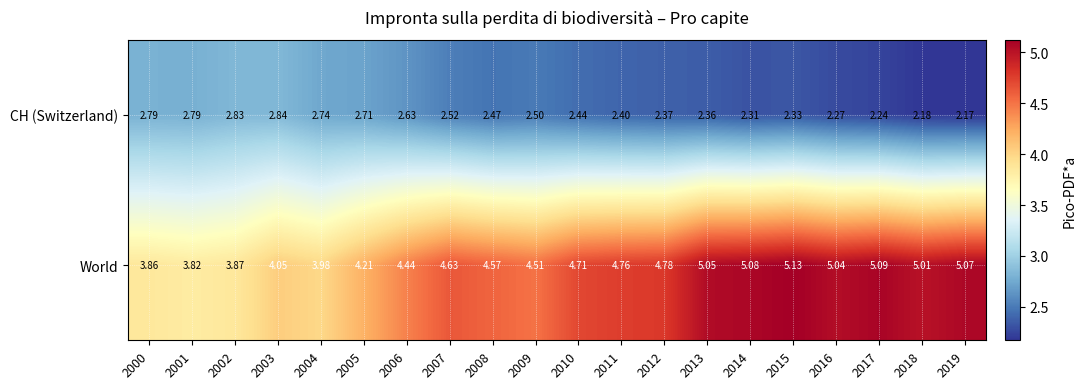

Rank the series by their maximum value, from highest to lowest.

World, CH (Switzerland)